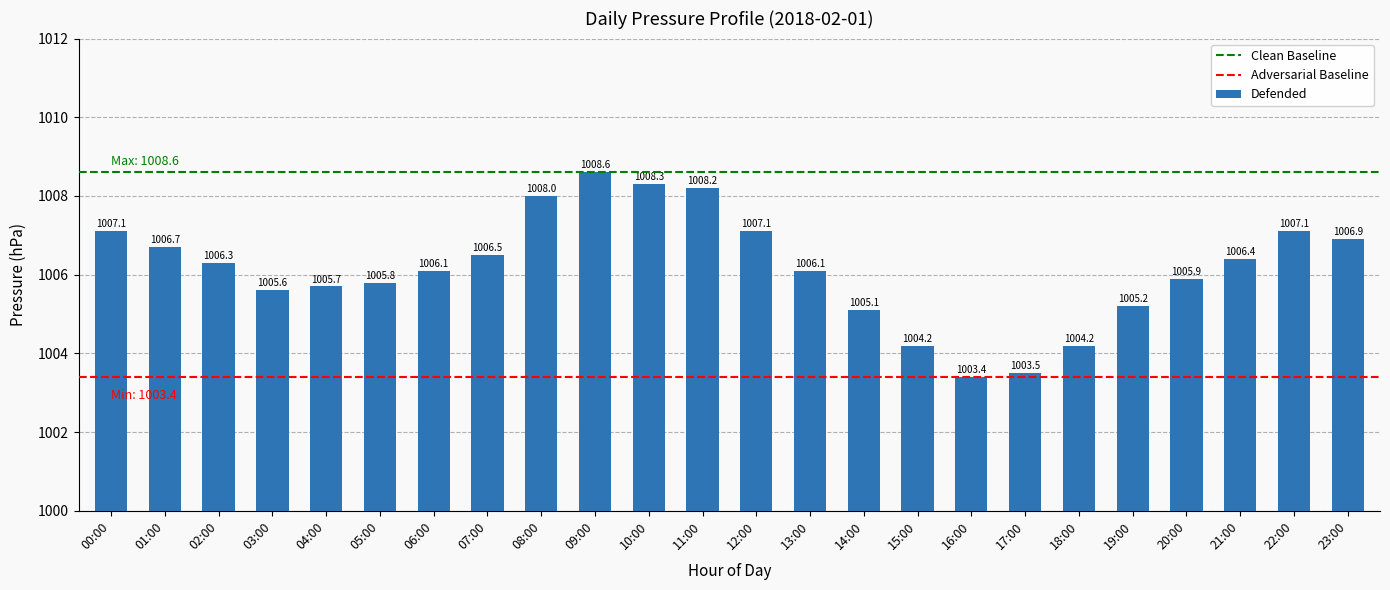

What is the sum of the values at 03:00 and 00:00?

2012.7